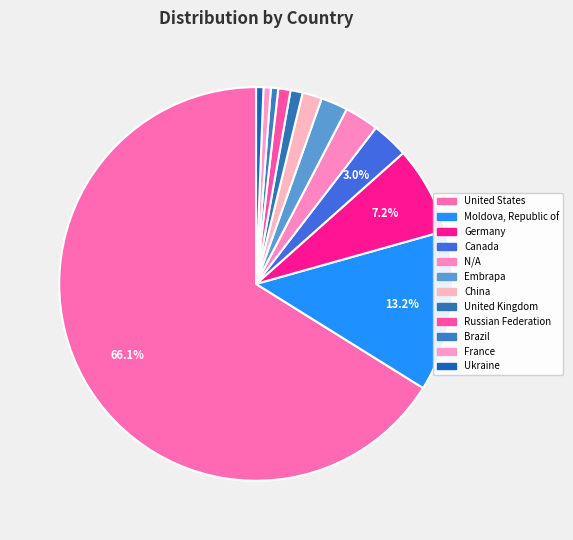

How many segments does this pie chart have?

12